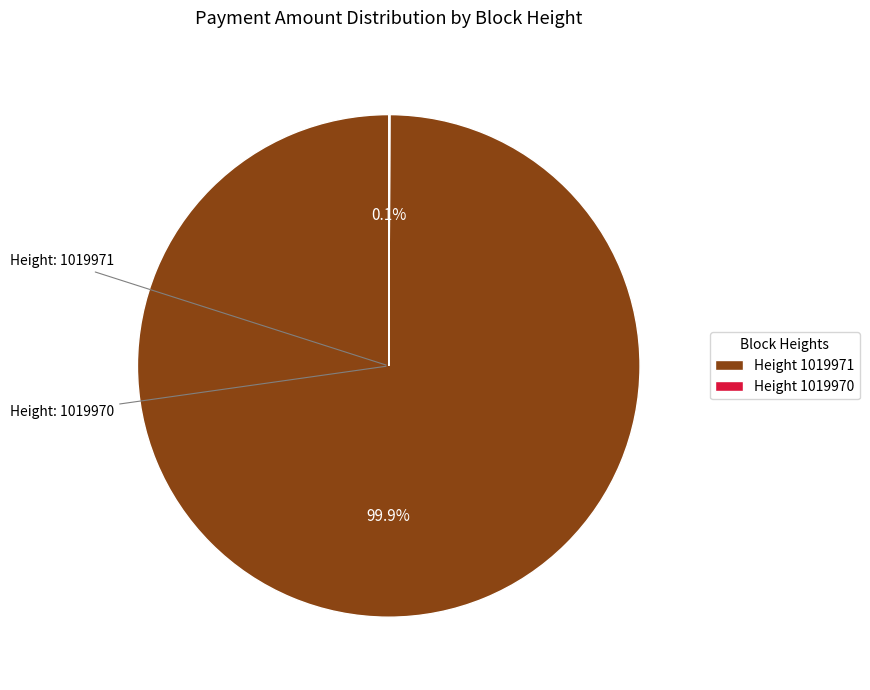

Which category has the biggest portion of the pie?

Height 1019971